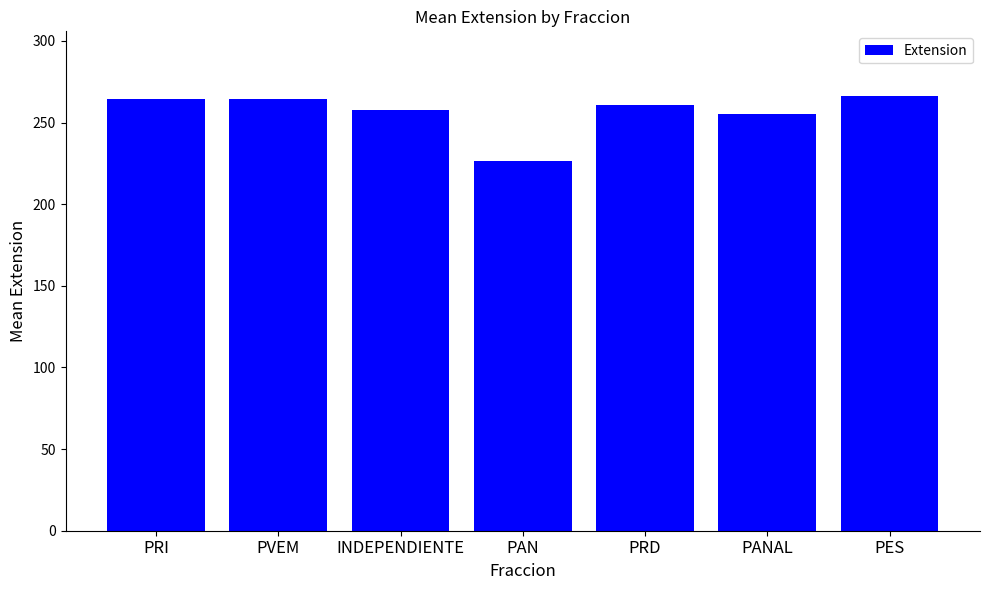

The value at INDEPENDIENTE is 257.8. True or false?

True